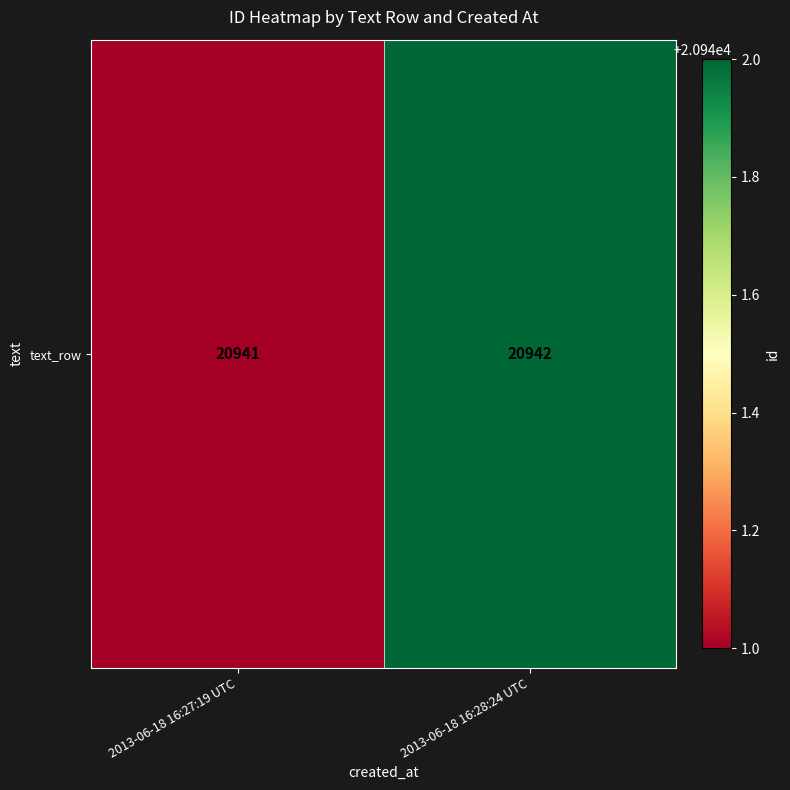

Is it true that the value at 2013-06-18 16:28:24 UTC is 20942?

True